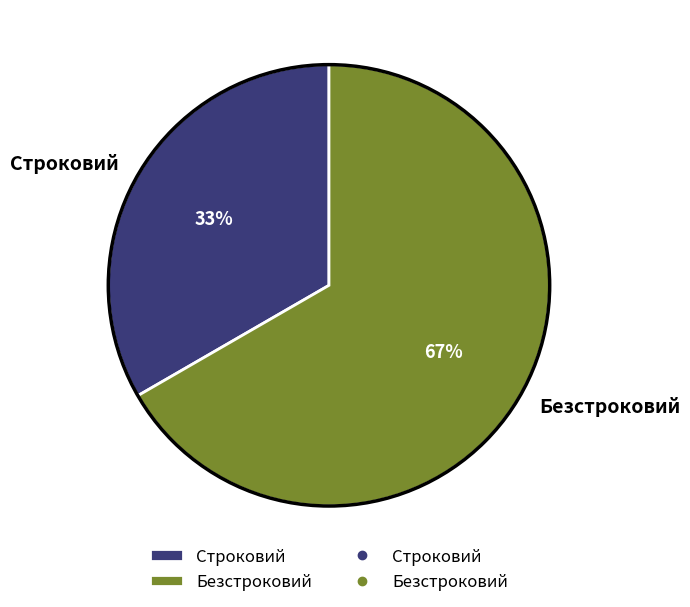

How many slices are in this pie chart?

2